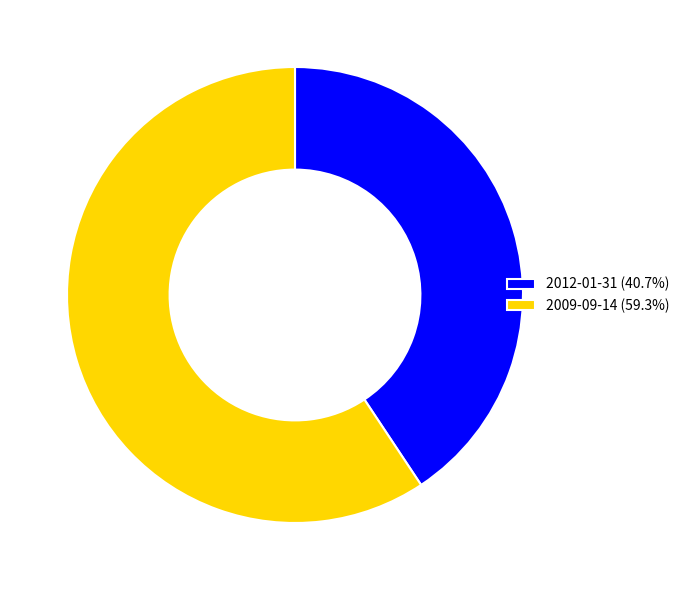

Which slice represents more than half of the pie?

2009-09-14